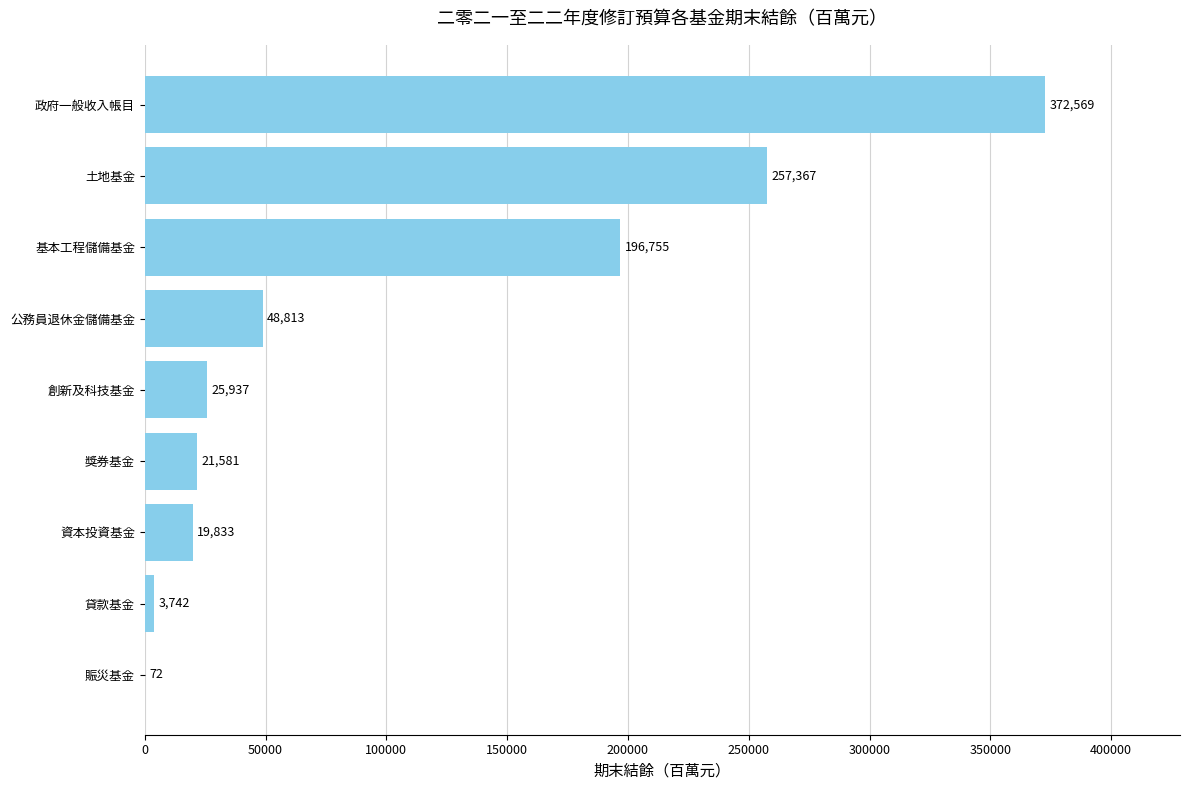

What is the sum of the values at 創新及科技基金 and 獎券基金?

47518